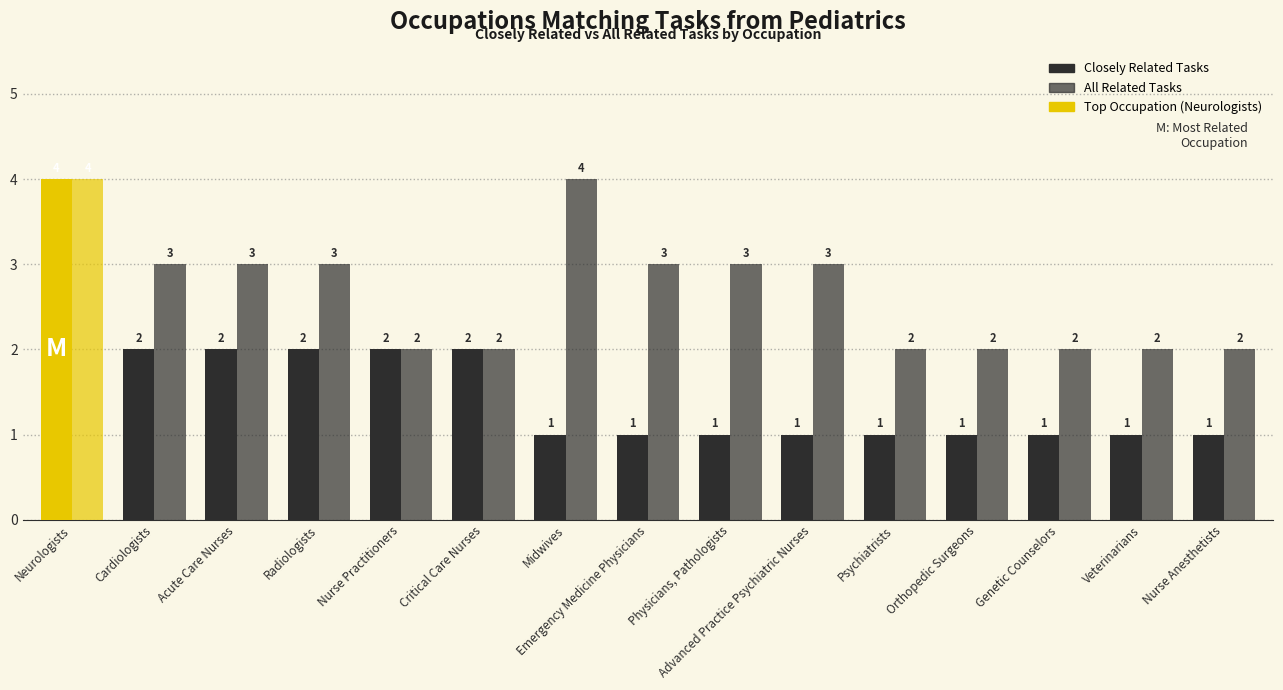

Rank the series by their average value, from highest to lowest.

All Related Tasks, Closely Related Tasks